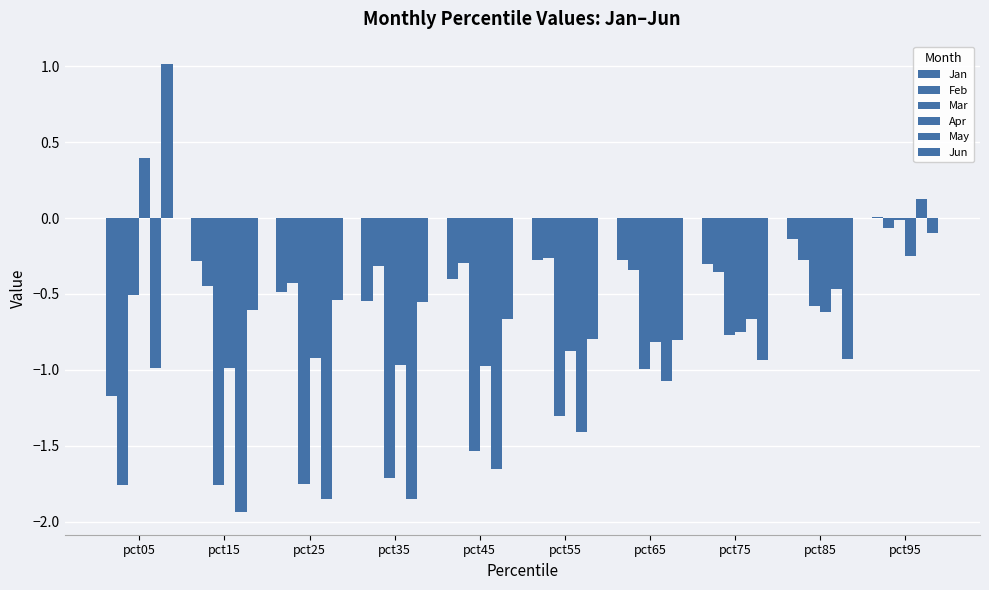

At which label is Jan closest to 0?

pct95